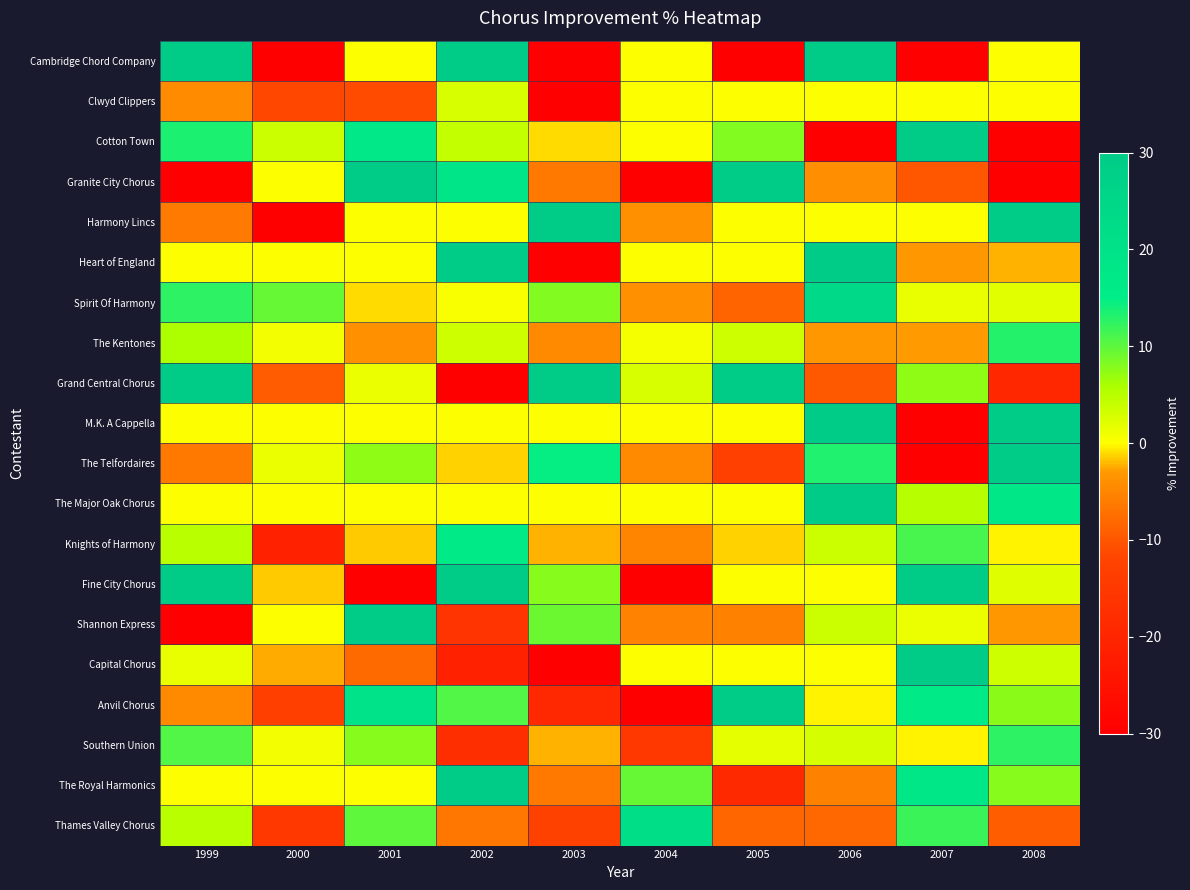

How many categories are shown in the chart?

10